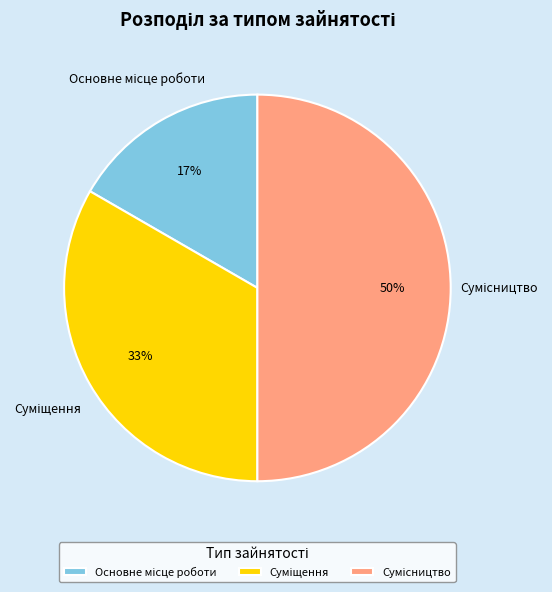

To the nearest percent, what is the average slice percentage?

33%